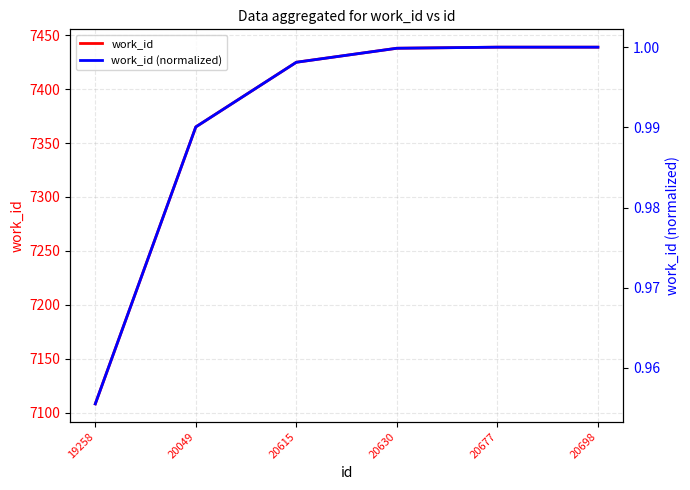

Which category has the lowest value in the work_id (normalized) series?

19258